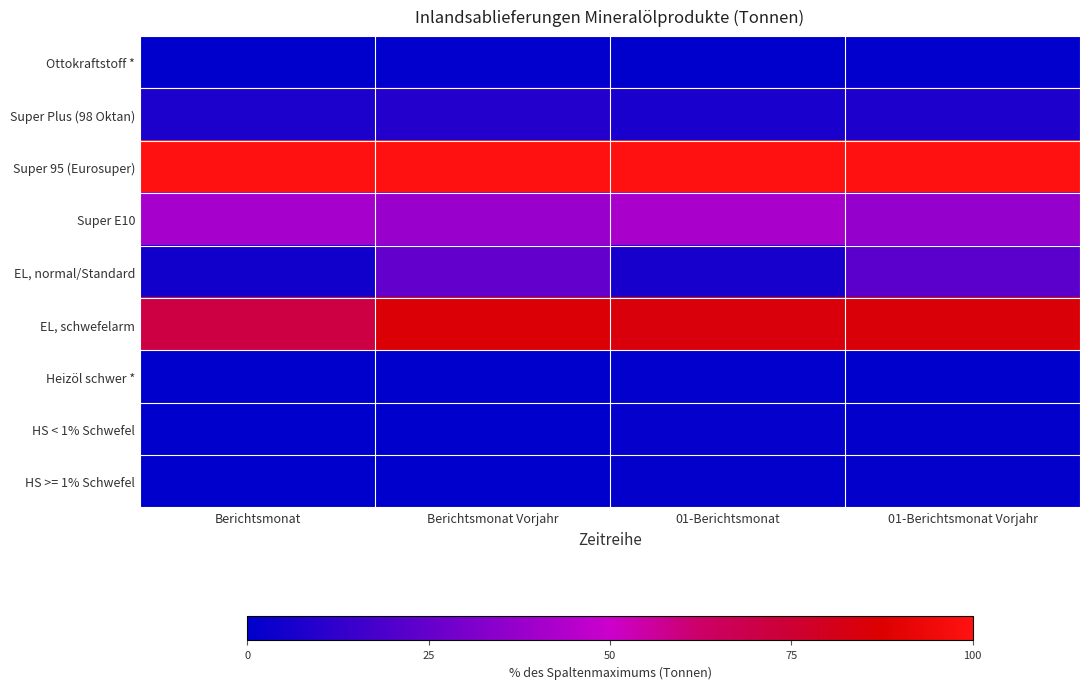

Which series has the largest total across all categories?

Super 95 (Eurosuper)